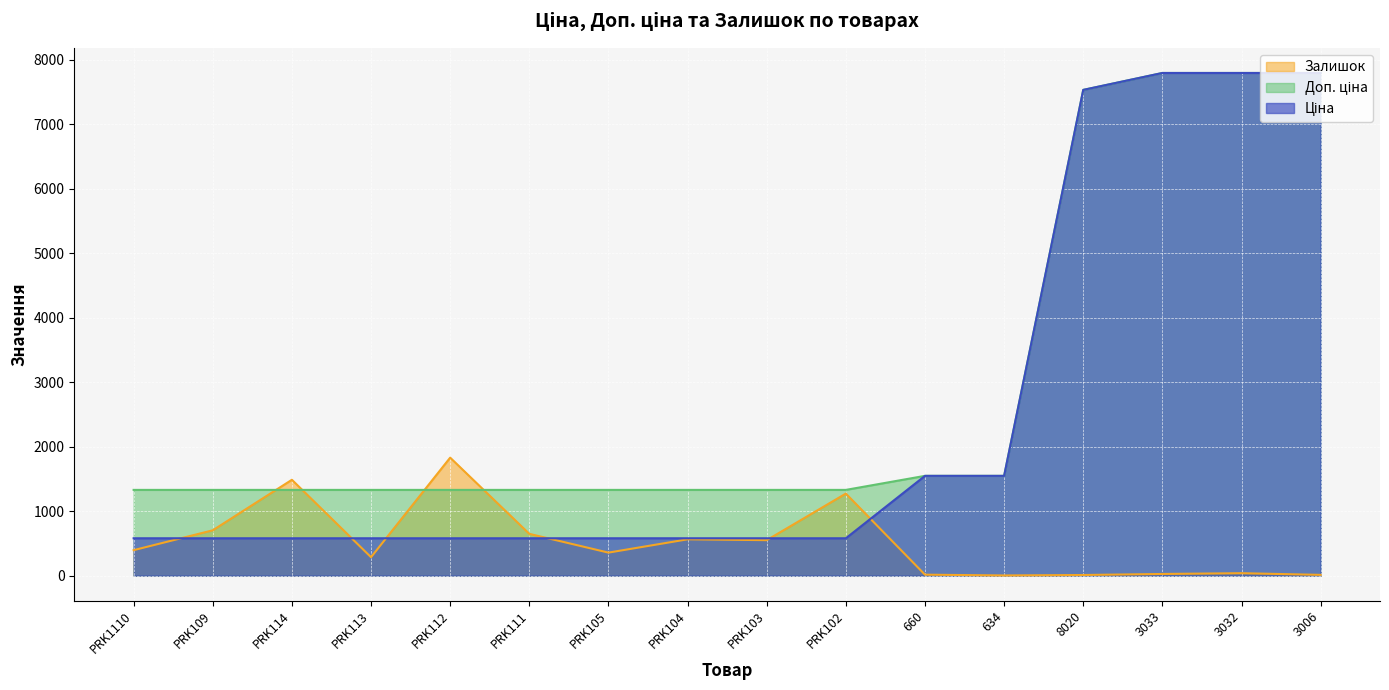

Which series has the largest total across all categories?

Доп. ціна